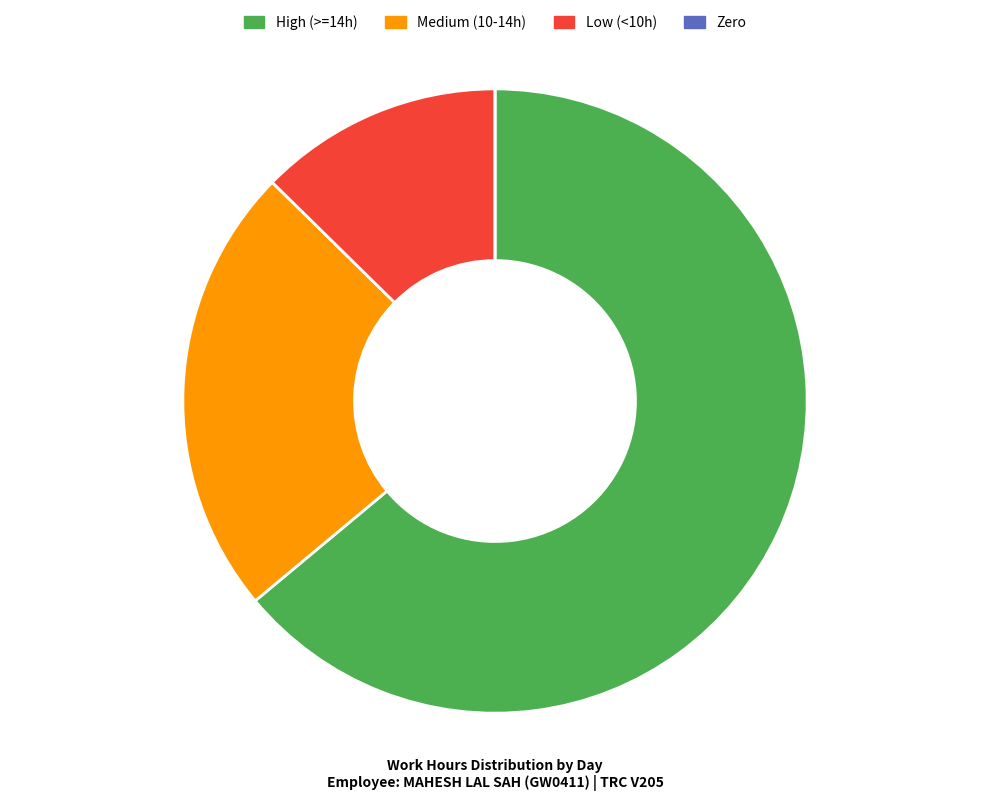

Is there a majority slice in this chart?

Yes